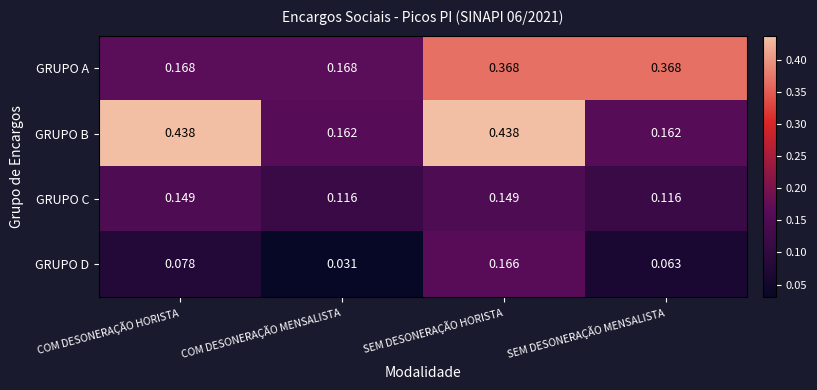

Which series changed the most between COM DESONERAÇÃO MENSALISTA and SEM DESONERAÇÃO MENSALISTA?

GRUPO A